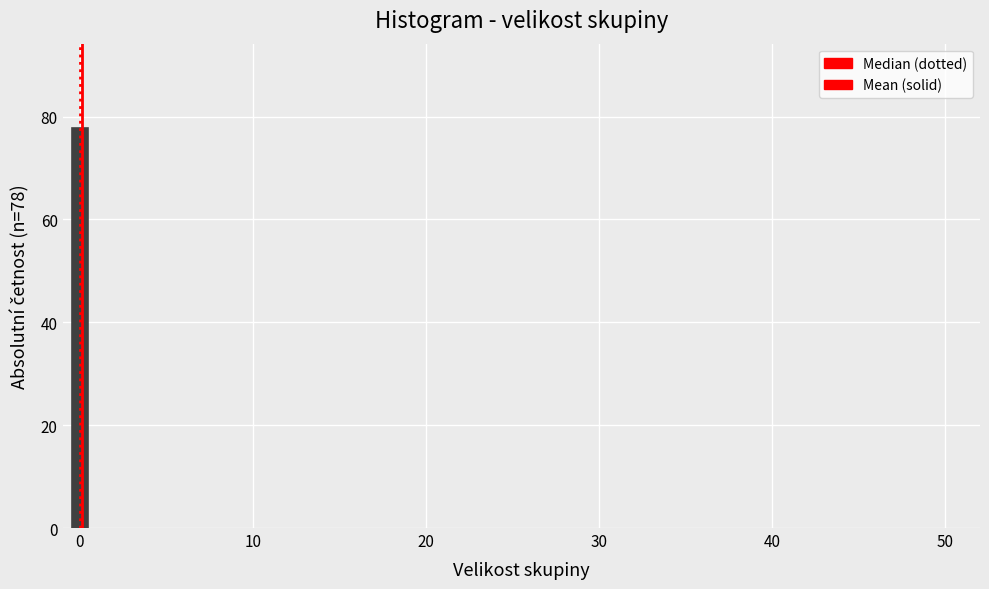

Read against the x-axis, roughly where is the centre of the tallest bar?

0